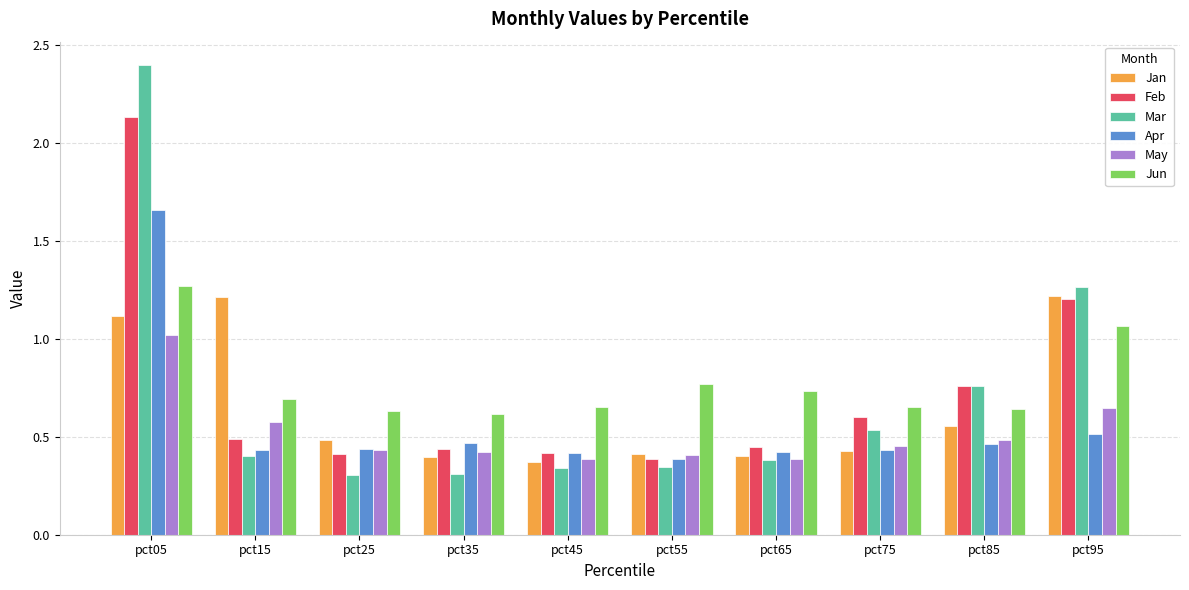

Is it true that Mar equals 0.4 at pct25?

False